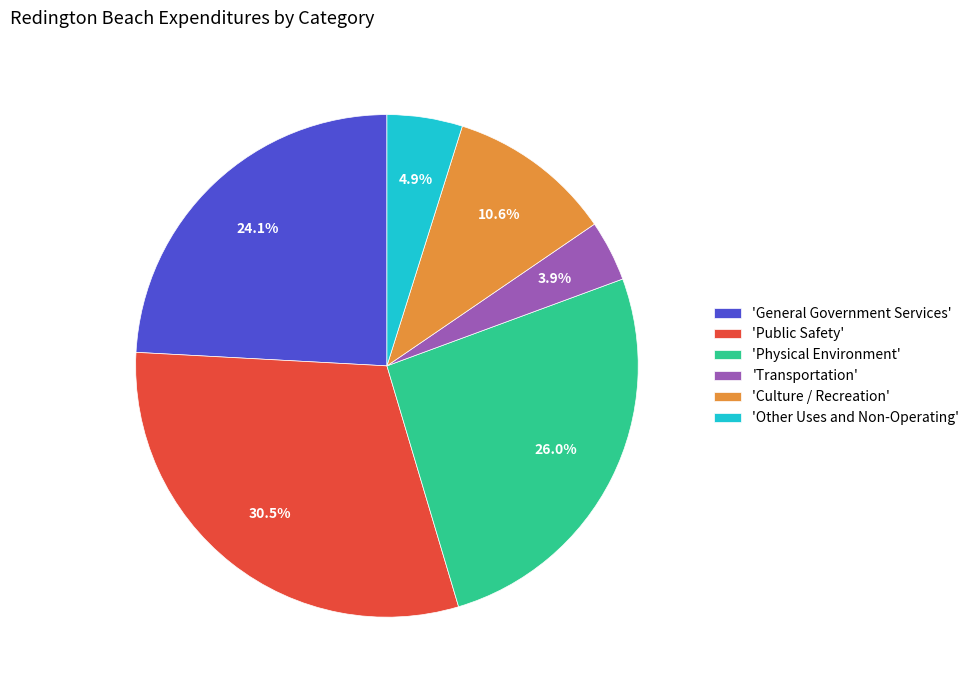

Rank the categories by value from lowest to highest.

'Transportation', 'Other Uses and Non-Operating', 'Culture / Recreation', 'General Government Services', 'Physical Environment', 'Public Safety'